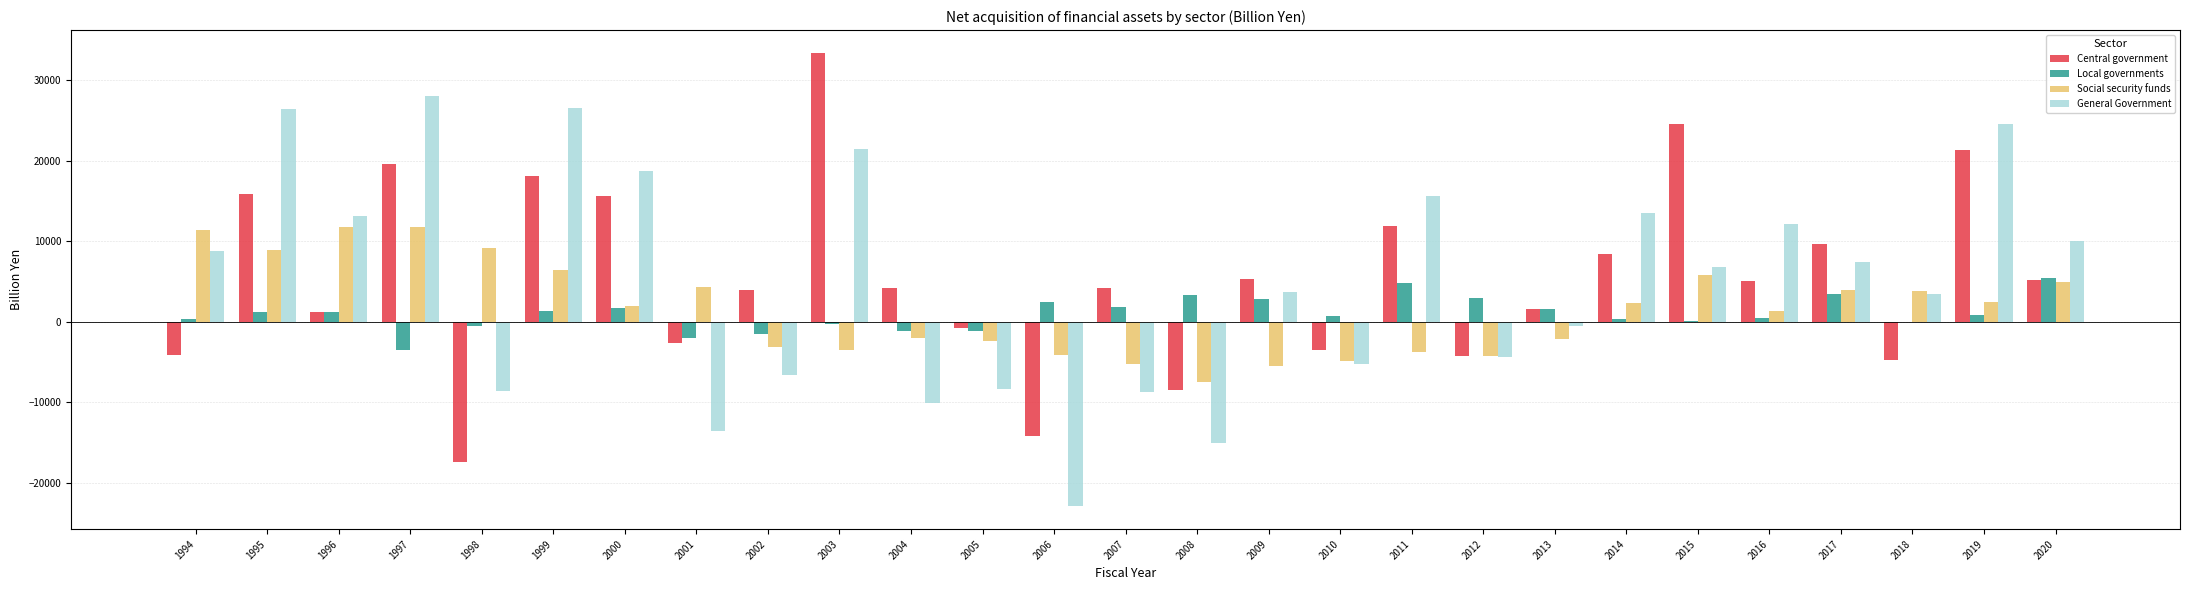

How many groups of bars are there?

27